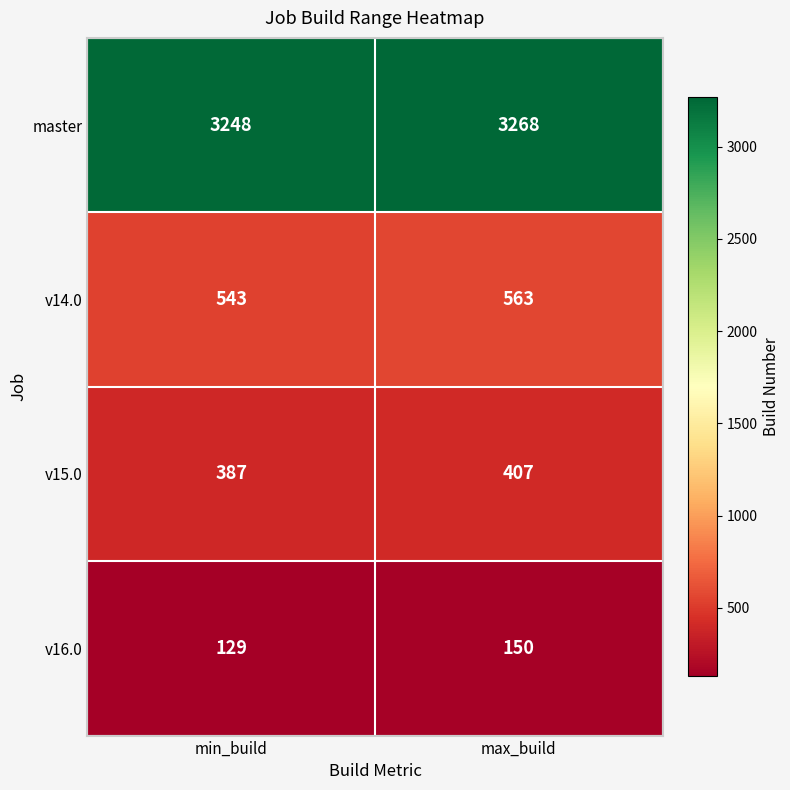

What is the sum of the v15.0 values at max_build and min_build?

794